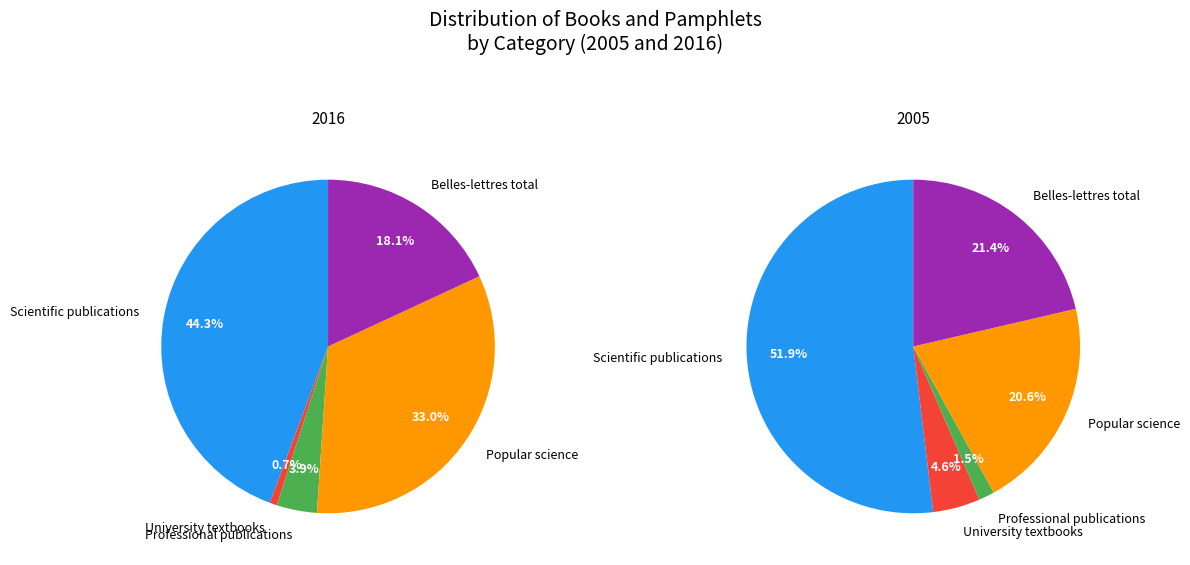

How many slices are in this pie chart?

5